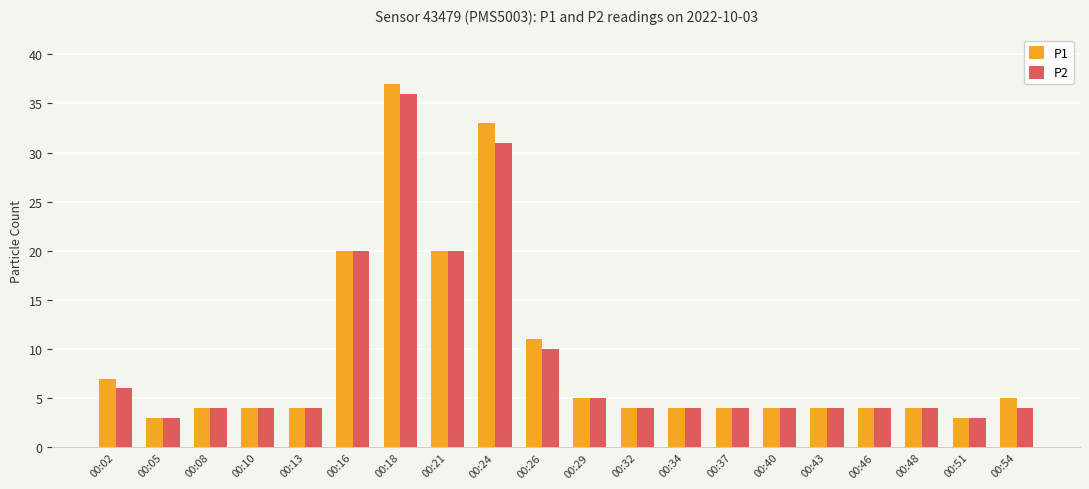

Reading left to right, transcribe all the data shown in this chart.

P1: 7	3	4	4	4	20	37	20	33	11	5	4	4	4	4	4	4	4	3	5
P2: 6	3	4	4	4	20	36	20	31	10	5	4	4	4	4	4	4	4	3	4